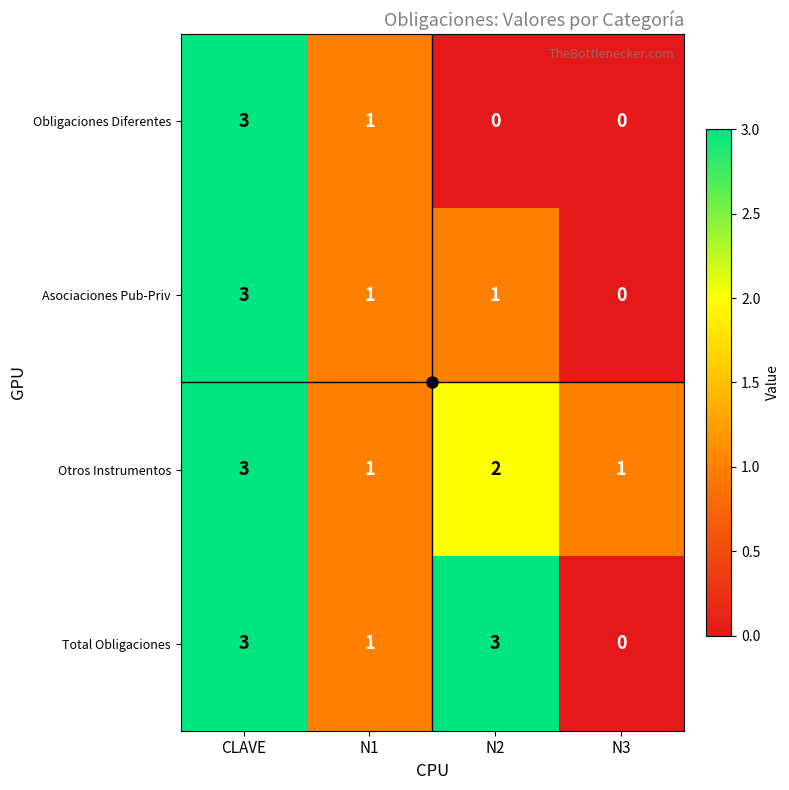

What is the difference between the maximum and minimum values in the Asociaciones Pub-Priv series?

3